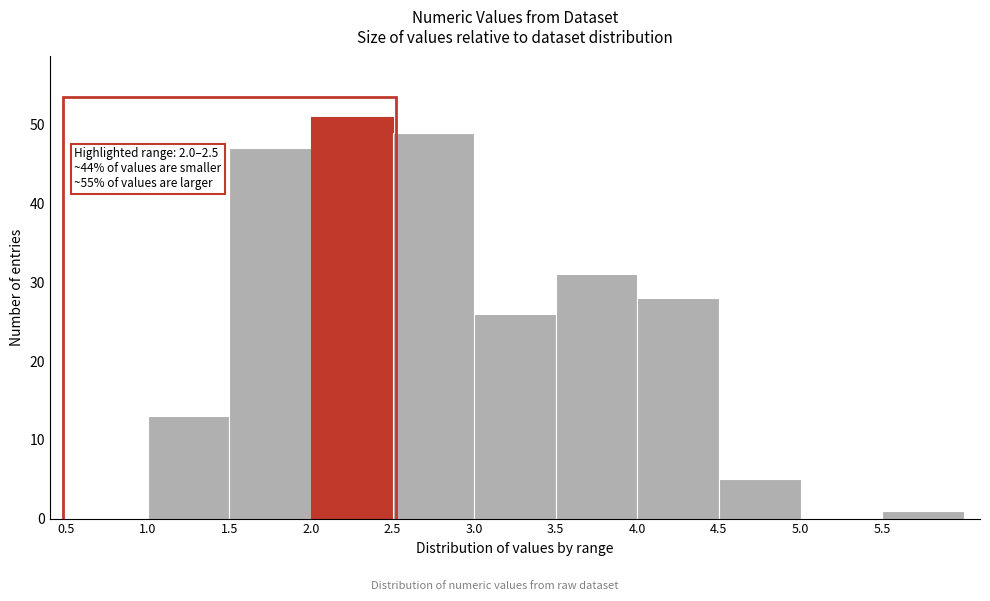

Over which range of the x-axis is the bar tallest?

2.0 to 2.5